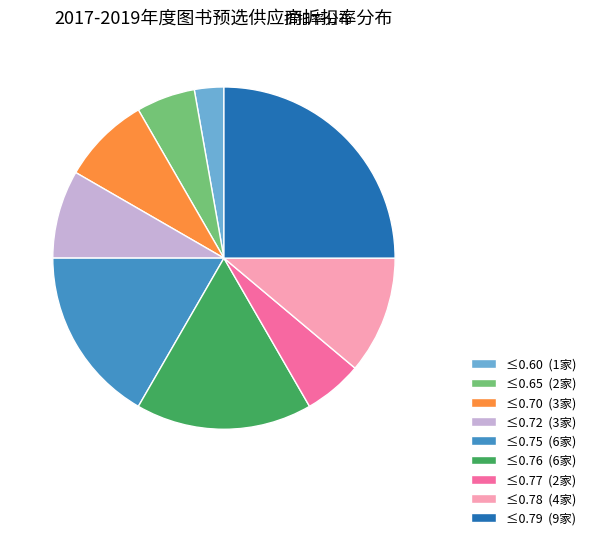

The ≤0.60 slice represents 3% of the pie. True or false?

True